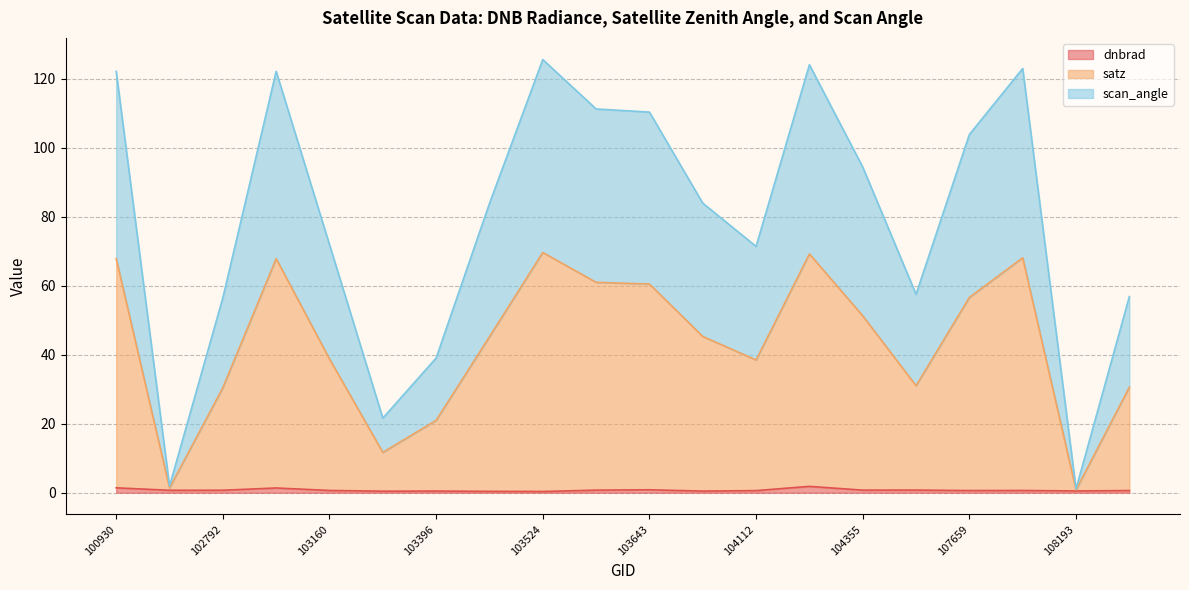

True or false: satz has a value of 37.4 at 103634.

False